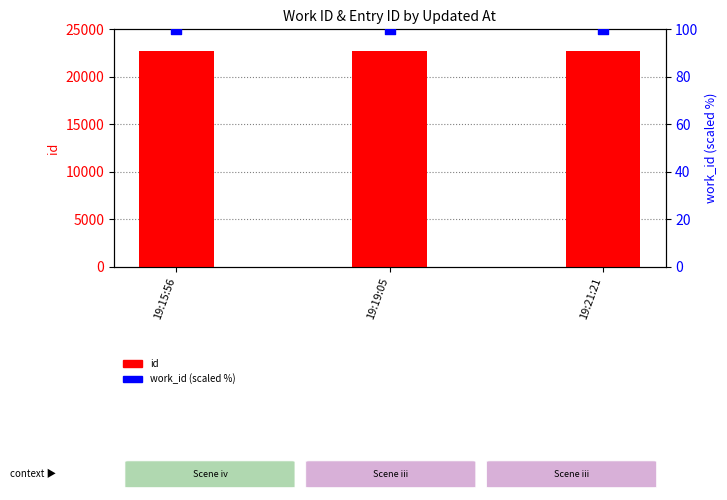

What are all the series names shown in the legend?

id, work_id (scaled %)